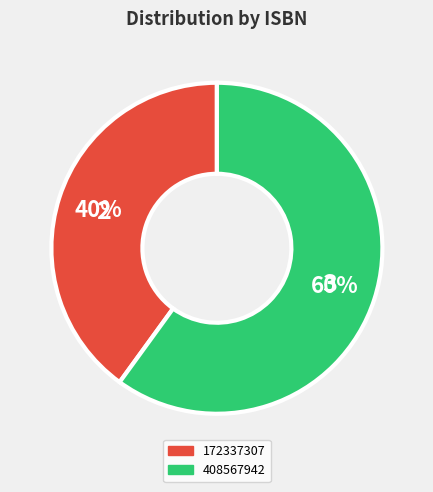

Count the number of slices in the pie.

2